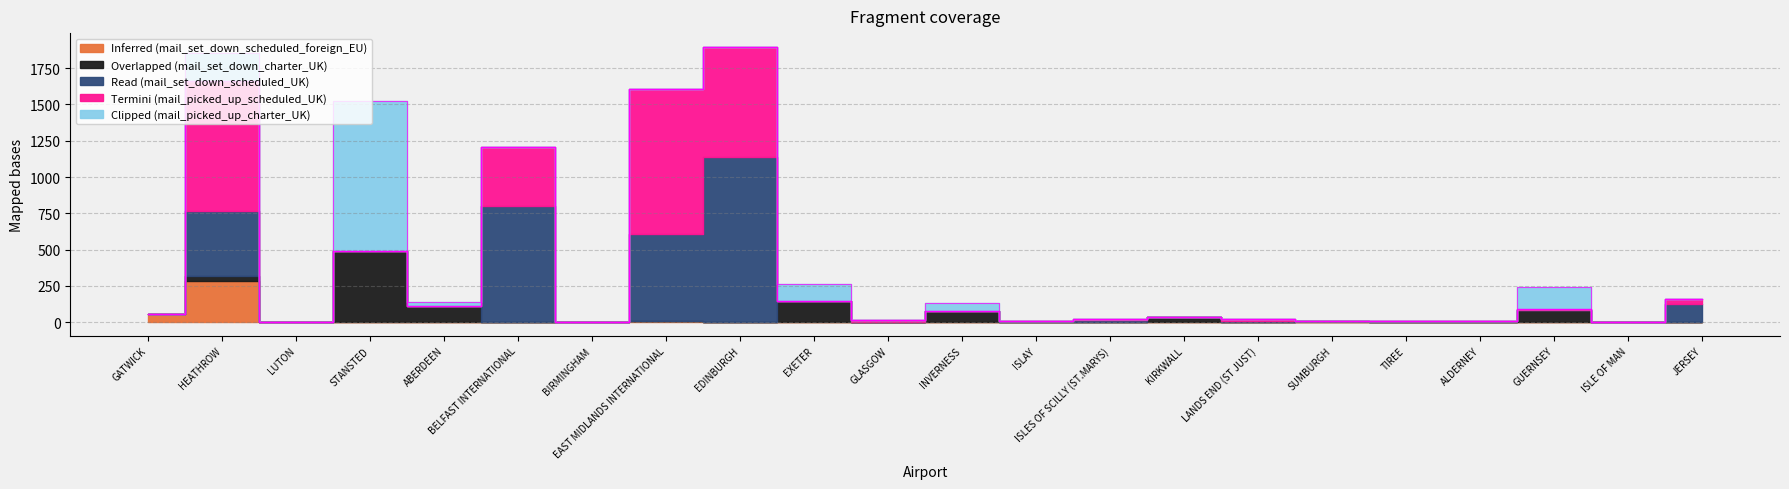

Read the Termini (mail_picked_up_scheduled_UK) value at JERSEY.

31.5